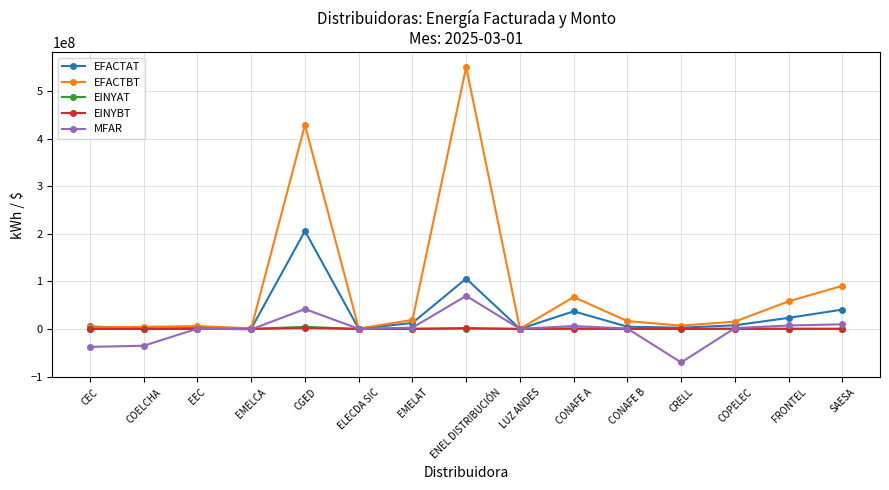

What position from the left is ENEL DISTRIBUCIÓN?

8